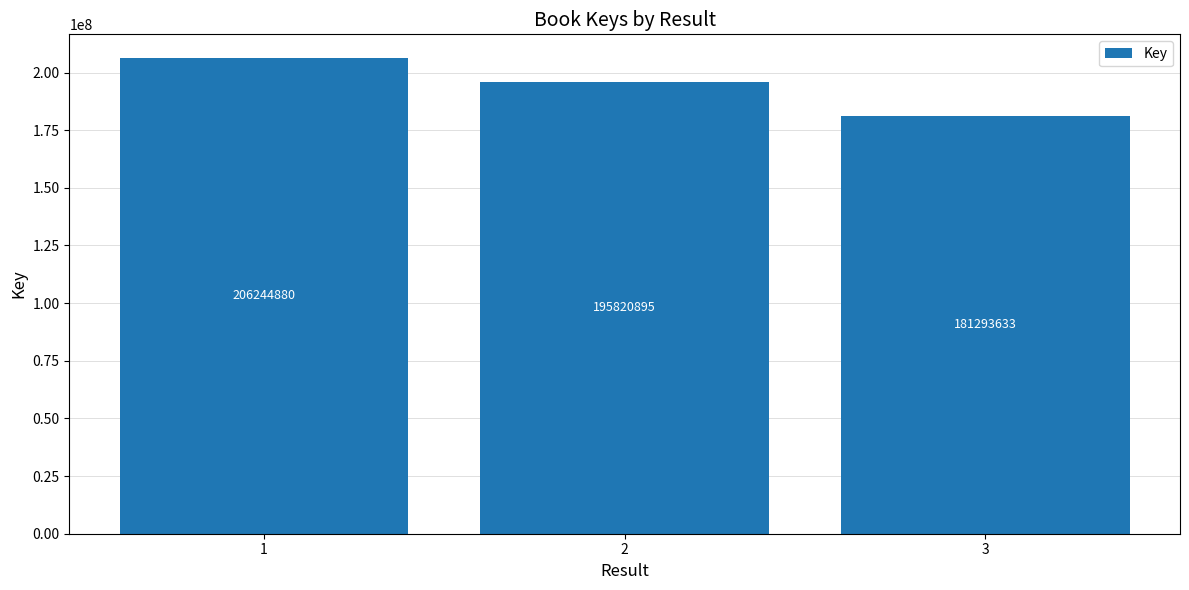

Reading left to right, transcribe all the data shown in this chart.

1=206244880	2=195820895	3=181293633